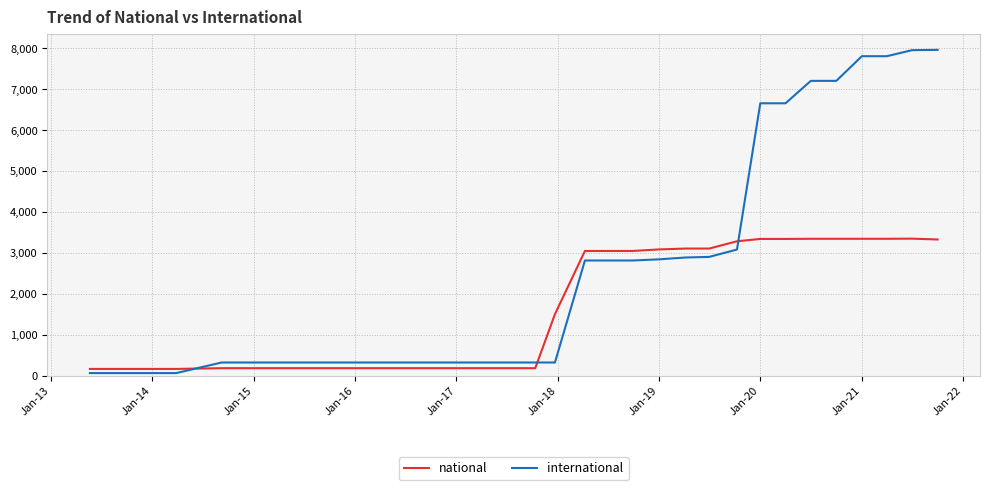

What is the average value of the international series?

2476